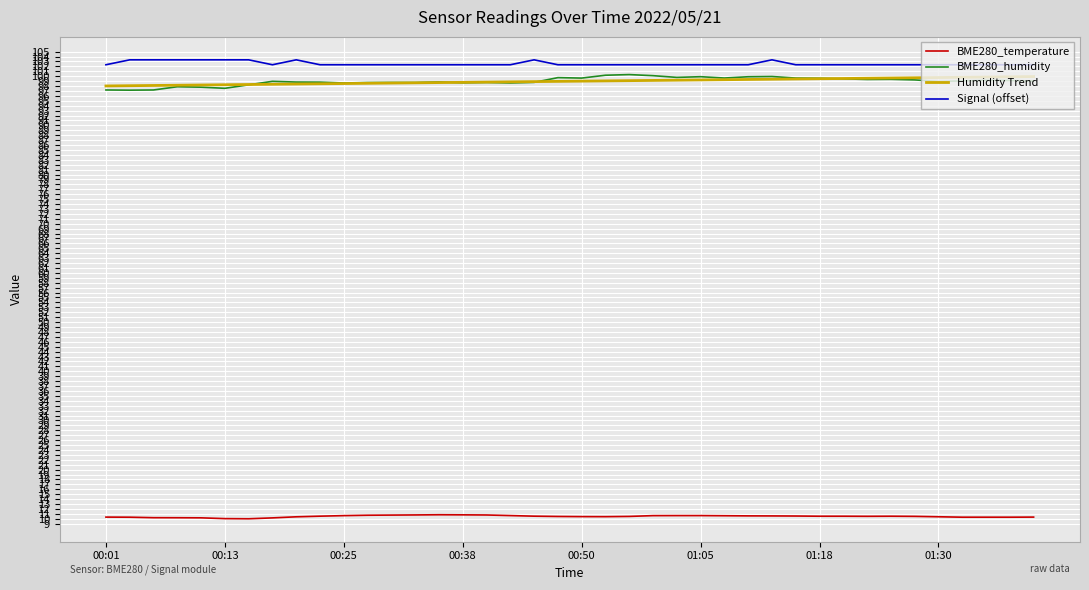

True or false: BME280_humidity and BME280_temperature intersect in this chart.

False